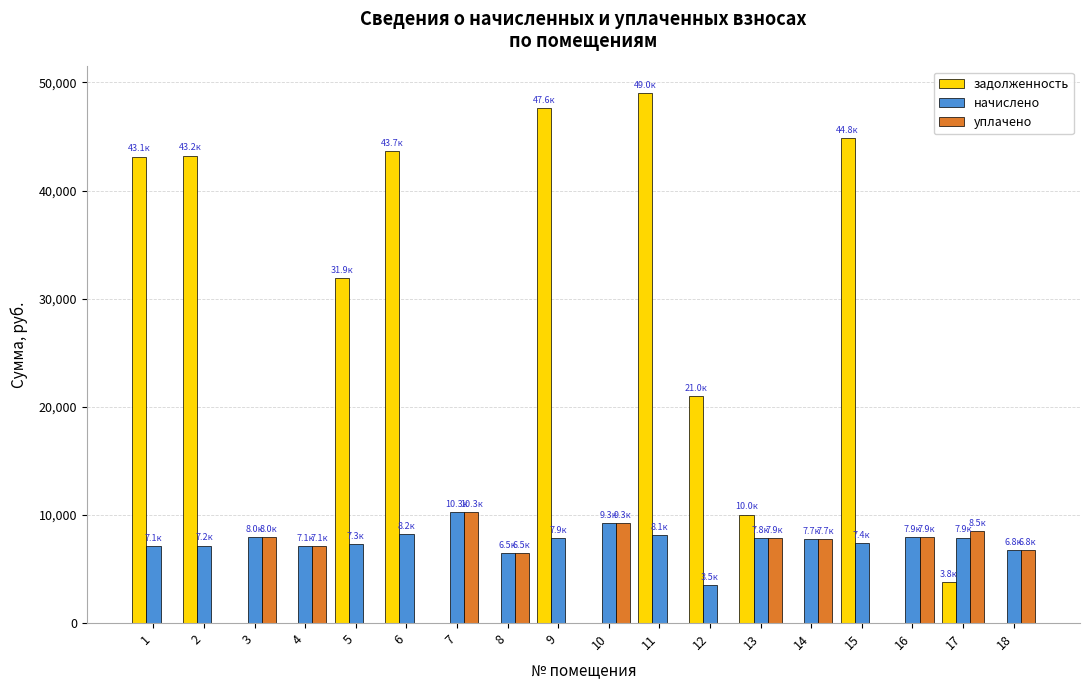

What are all the series names shown in the legend?

задолженность, начислено, уплачено